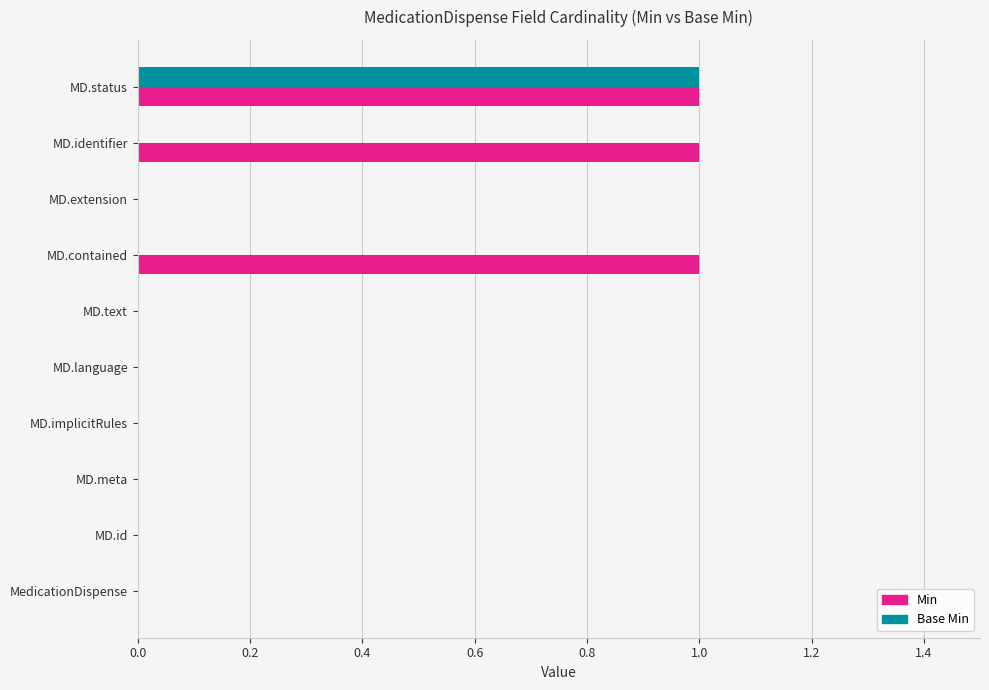

True or false: Base Min has a value of 0 at MD.implicitRules.

True